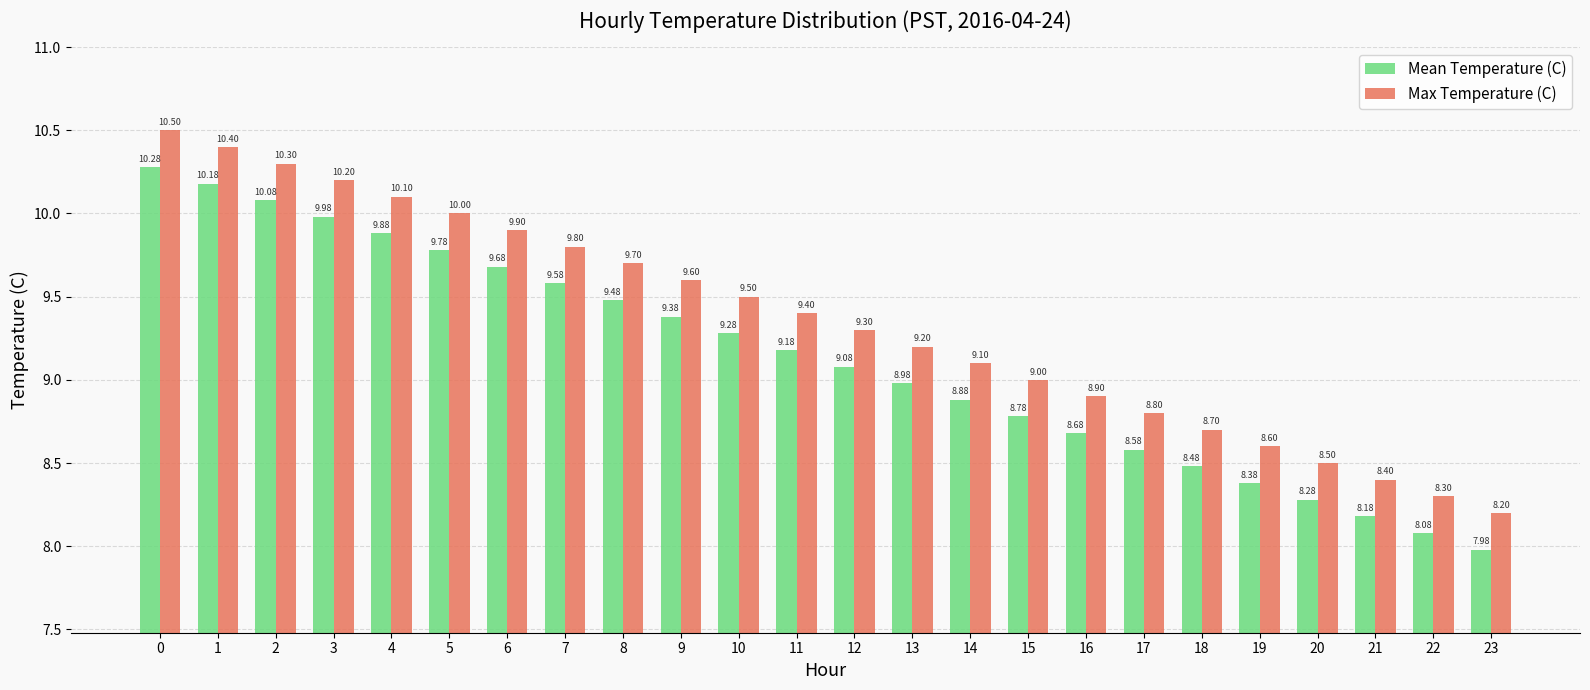

What is the value of the Max Temperature (C) bar at the 23rd from the left?

8.3